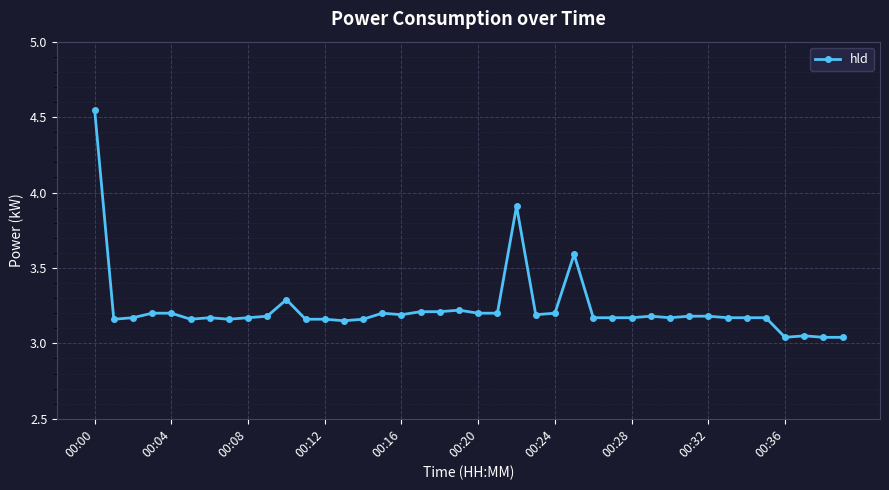

What is the sum of all values?

129.3